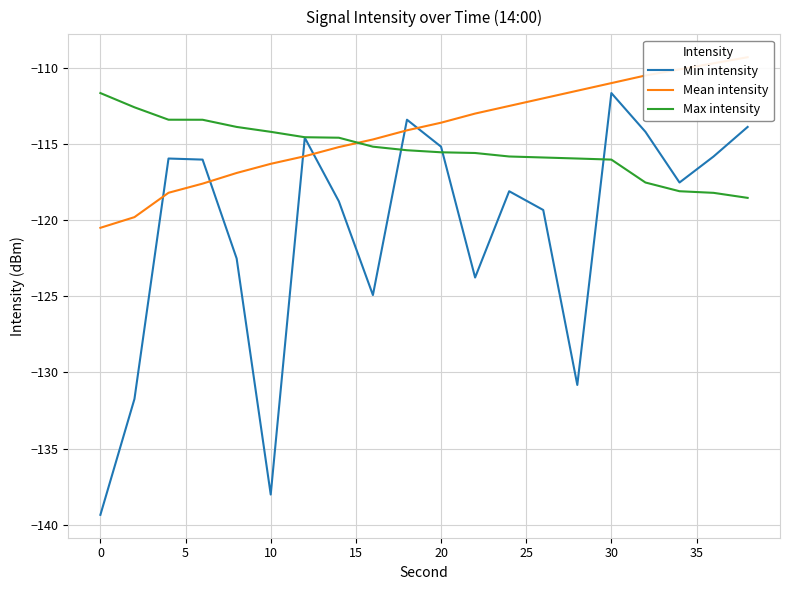

The Max intensity series shows -116.0 at 30. True or false?

True